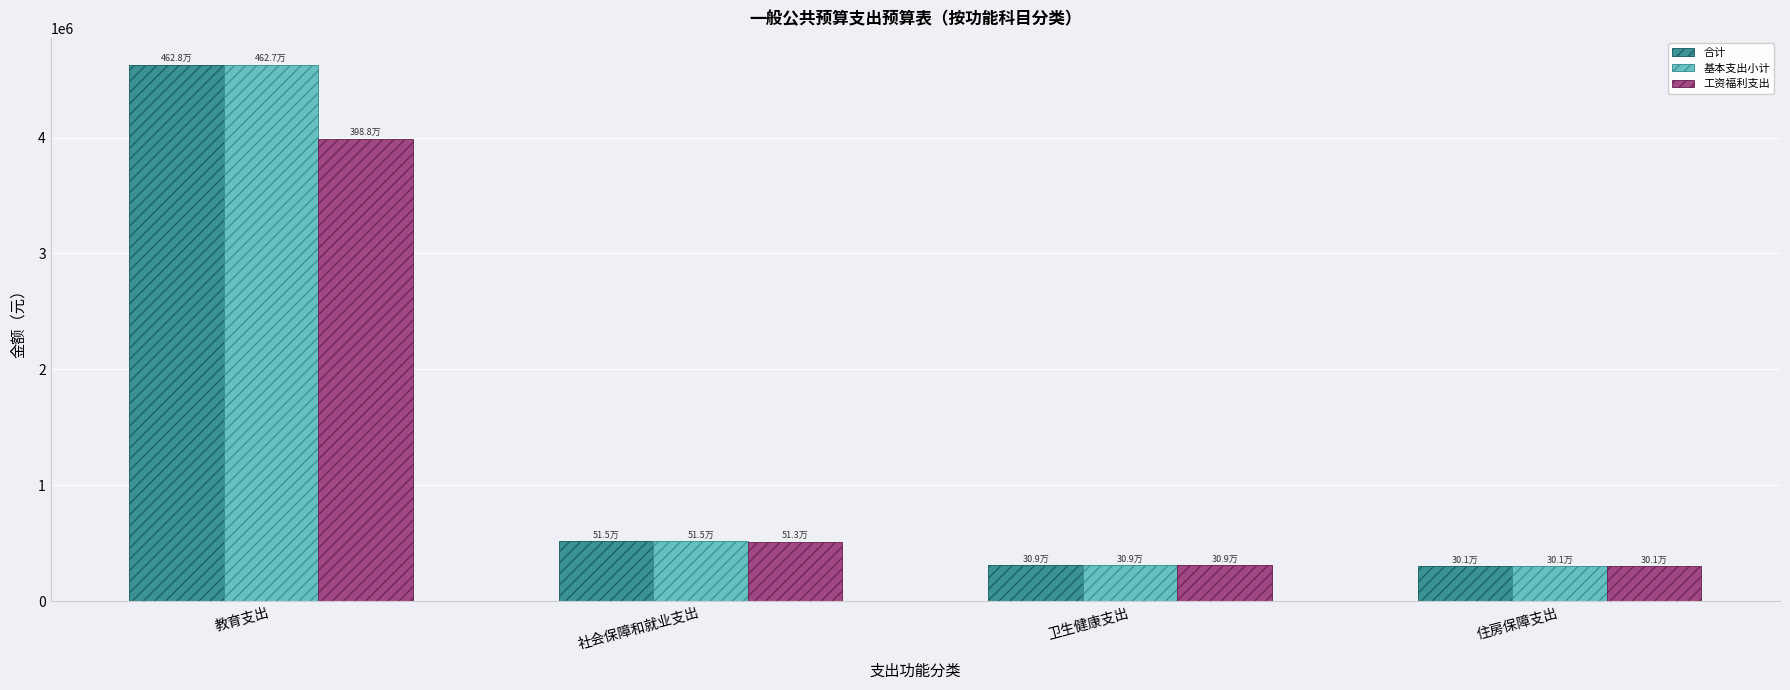

Which series has the widest spread of values?

合计